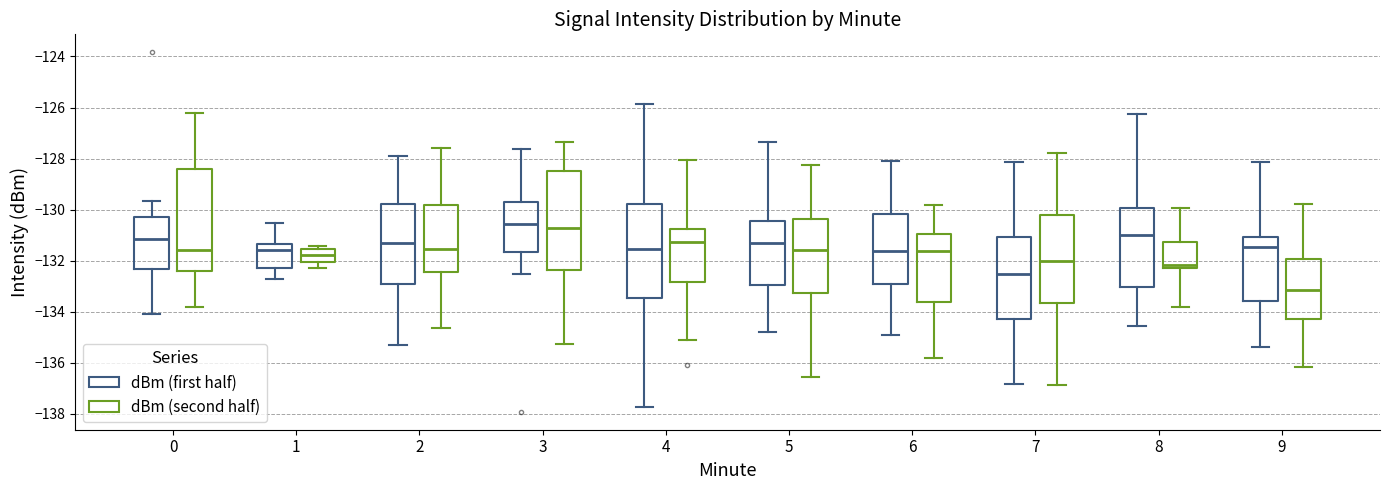

Reading left to right, read every box against the y-axis: the position of its median line, the range the box covers, and the ends of its whiskers. The values are not printed on the chart, so give them approximately, as read against the axis.

0 (dBm (first half)): median -131.2, box -132.4 to -130.2, whiskers -134.0 to -129.6
0 (dBm (second half)): median -131.6, box -132.4 to -128.4, whiskers -133.8 to -126.2
1 (dBm (first half)): median -131.6, box -132.2 to -131.4, whiskers -132.8 to -130.6
1 (dBm (second half)): median -131.8, box -132.0 to -131.6, whiskers -132.4 to -131.4
2 (dBm (first half)): median -131.4, box -133.0 to -129.8, whiskers -135.4 to -128.0
2 (dBm (second half)): median -131.6, box -132.4 to -129.8, whiskers -134.6 to -127.6
3 (dBm (first half)): median -130.6, box -131.6 to -129.6, whiskers -132.6 to -127.6
3 (dBm (second half)): median -130.8, box -132.4 to -128.4, whiskers -135.2 to -127.4
4 (dBm (first half)): median -131.6, box -133.4 to -129.8, whiskers -137.8 to -125.8
4 (dBm (second half)): median -131.2, box -132.8 to -130.8, whiskers -135.0 to -128.0
5 (dBm (first half)): median -131.2, box -133.0 to -130.4, whiskers -134.8 to -127.4
5 (dBm (second half)): median -131.6, box -133.2 to -130.4, whiskers -136.6 to -128.2
6 (dBm (first half)): median -131.6, box -133.0 to -130.2, whiskers -134.8 to -128.0
6 (dBm (second half)): median -131.6, box -133.6 to -131.0, whiskers -135.8 to -129.8
7 (dBm (first half)): median -132.6, box -134.2 to -131.0, whiskers -136.8 to -128.2
7 (dBm (second half)): median -132.0, box -133.6 to -130.2, whiskers -136.8 to -127.8
8 (dBm (first half)): median -131.0, box -133.0 to -130.0, whiskers -134.6 to -126.2
8 (dBm (second half)): median -132.2 (just above the box's lower edge), box -132.2 to -131.2, whiskers -133.8 to -130.0
9 (dBm (first half)): median -131.4, box -133.6 to -131.0, whiskers -135.4 to -128.2
9 (dBm (second half)): median -133.2, box -134.2 to -132.0, whiskers -136.2 to -129.8